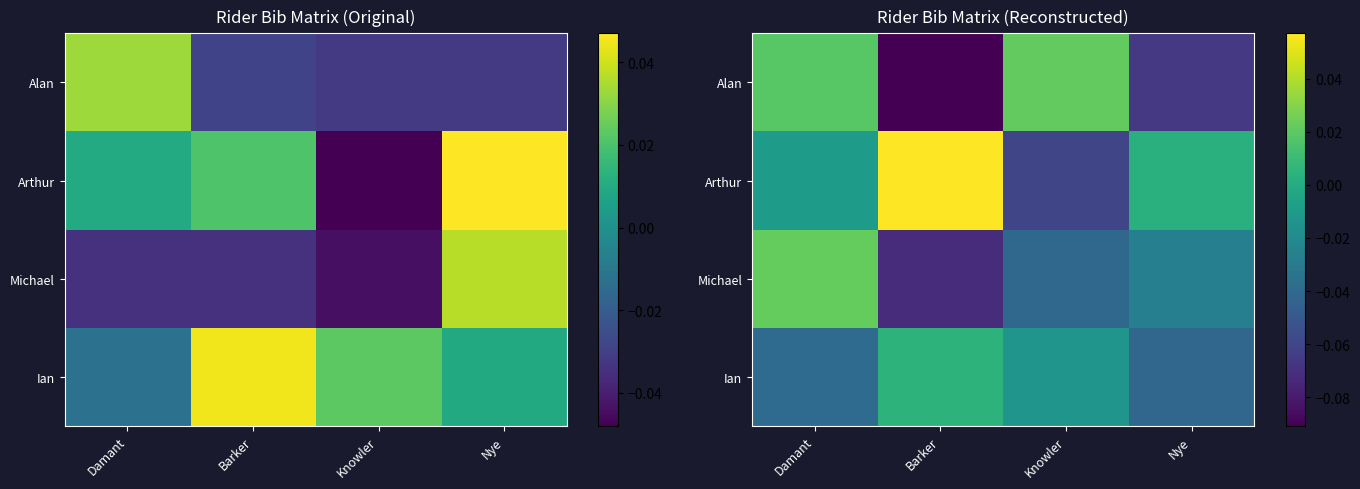

Is the value of Ian at Nye greater than the value of Alan at Knowler?

No